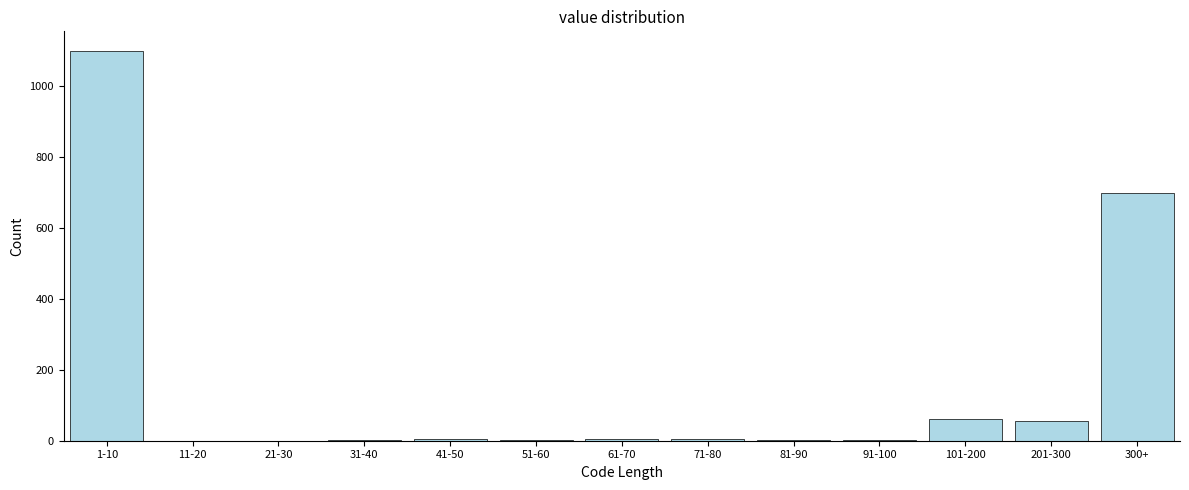

True or false: the data shows 3 at 91-100.

True